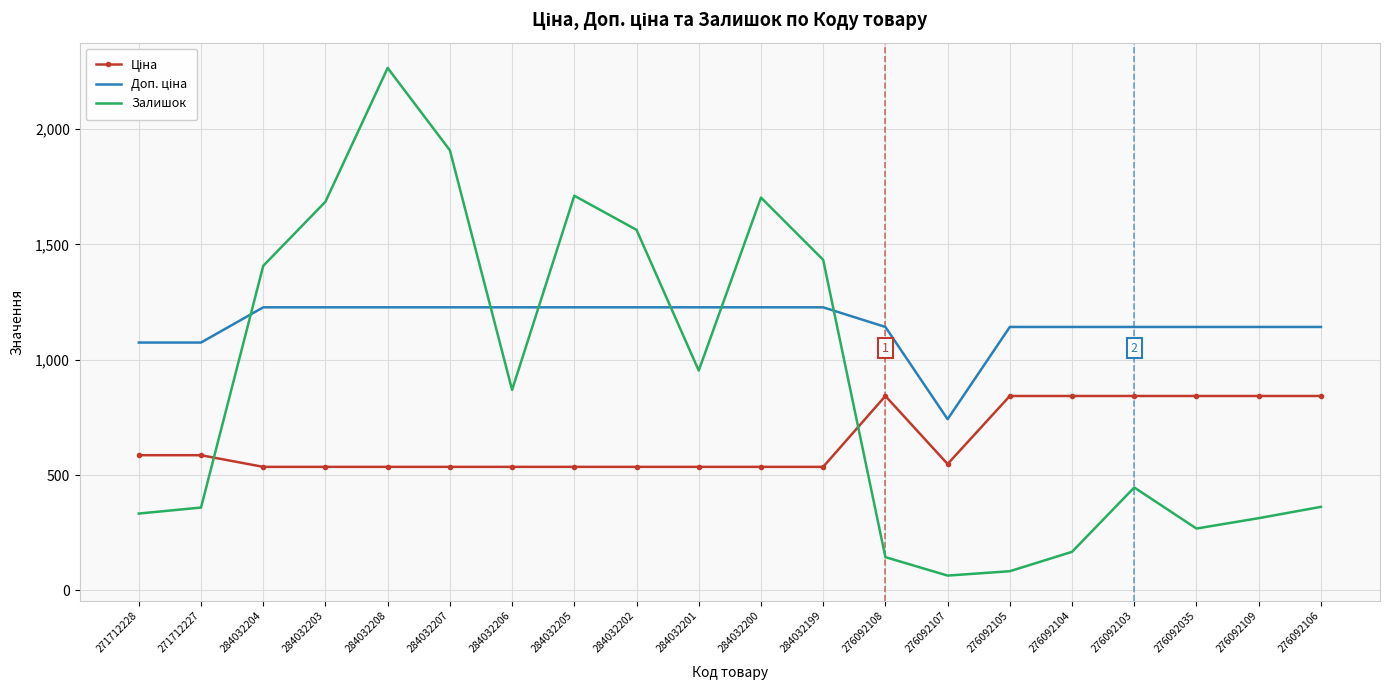

At which category is the sum across all series the highest?

284032208